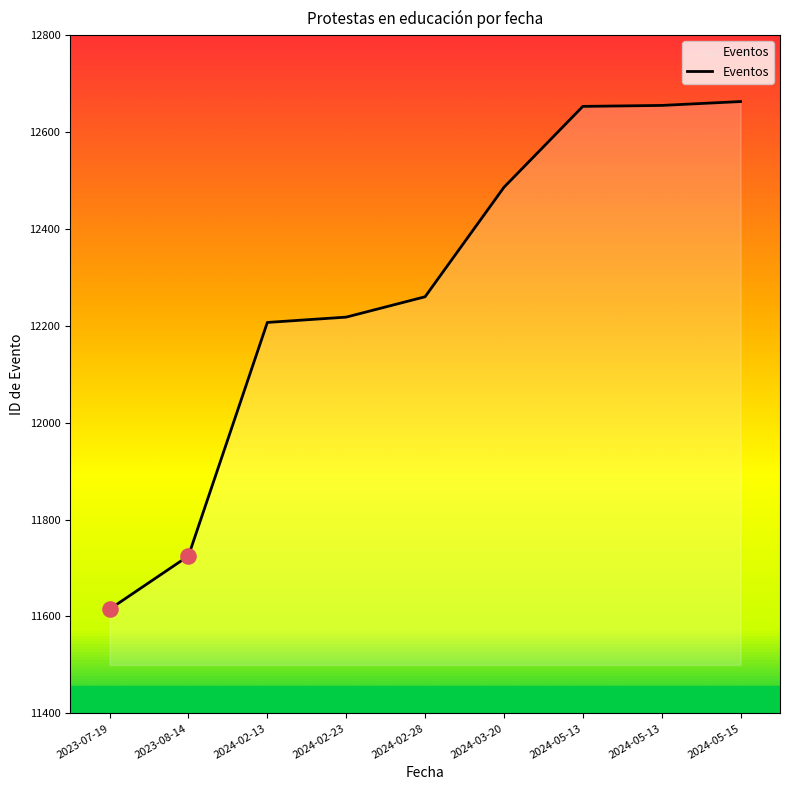

Which has a higher value, 2024-05-13 or 2024-03-20?

2024-05-13